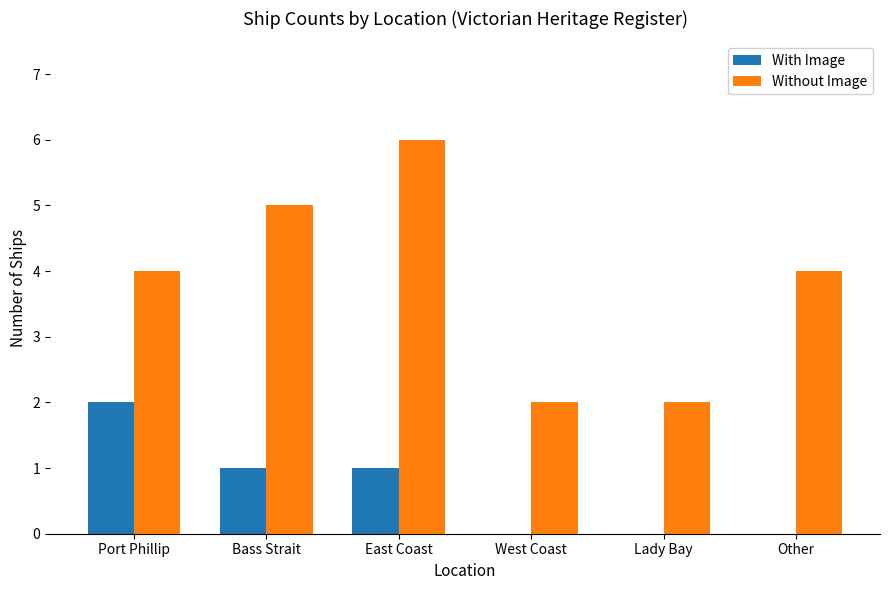

Is the value of Without Image at Port Phillip greater than the value of With Image at West Coast?

Yes